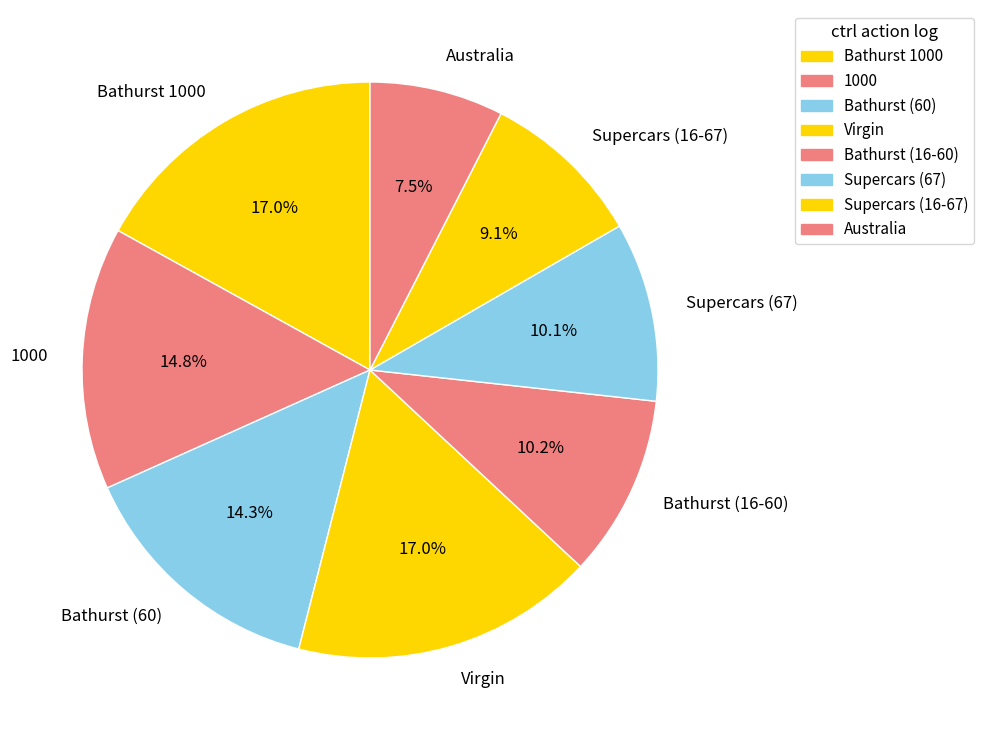

To the nearest percent, what is the average slice percentage?

12%